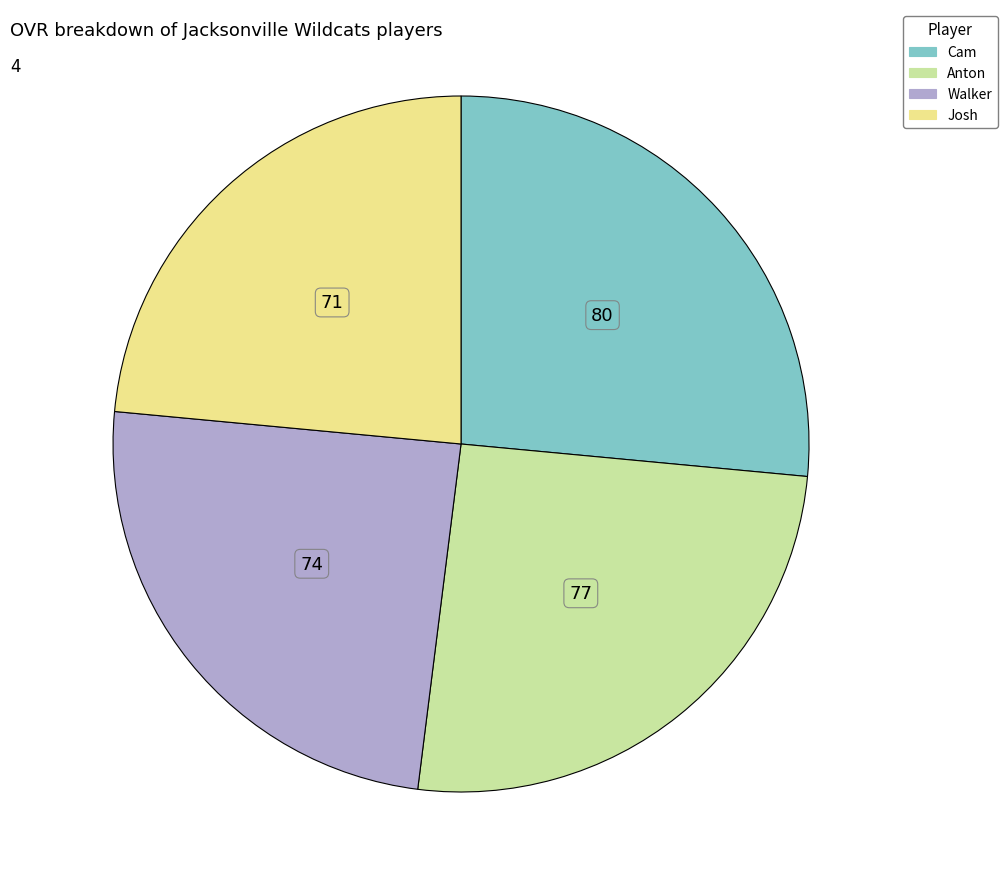

Between Cam and Walker, which is larger?

Cam